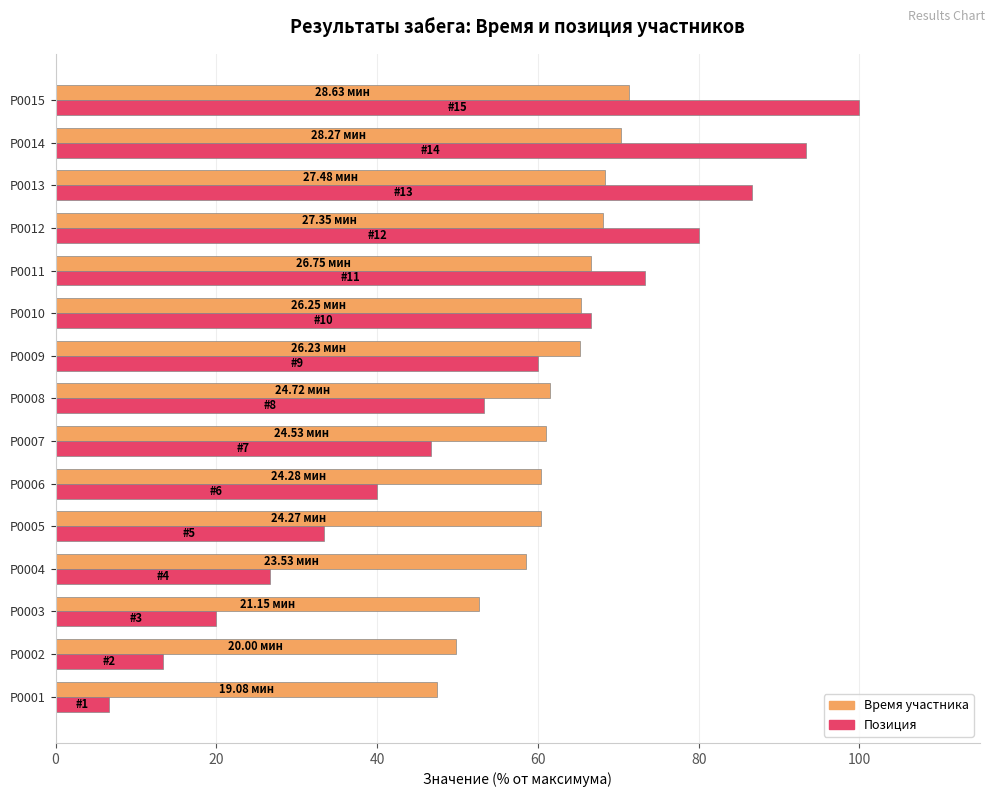

What is the total value across all series at P0015?

171.3